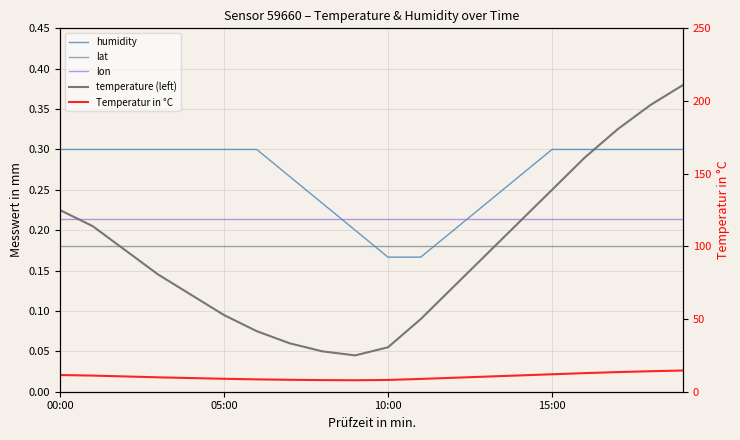

Reading left to right, list all the values displayed in this chart.

humidity: 0.3	0.3	0.3	0.3	0.3	0.3	0.3	0.3	0.2	0.2	0.2	0.2	0.2	0.2	0.3	0.3	0.3	0.3	0.3	0.3
lat: 0.2	0.2	0.2	0.2	0.2	0.2	0.2	0.2	0.2	0.2	0.2	0.2	0.2	0.2	0.2	0.2	0.2	0.2	0.2	0.2
lon: 0.2	0.2	0.2	0.2	0.2	0.2	0.2	0.2	0.2	0.2	0.2	0.2	0.2	0.2	0.2	0.2	0.2	0.2	0.2	0.2
temperature (left): 0.2	0.2	0.2	0.1	0.1	0.1	0.1	0.1	0.1	0.0	0.1	0.1	0.1	0.2	0.2	0.2	0.3	0.3	0.4	0.4
Temperatur in °C: 11.5	11.1	10.5	9.9	9.4	8.9	8.5	8.2	8.0	7.9	8.1	8.8	9.6	10.4	11.2	12.0	12.8	13.5	14.1	14.6